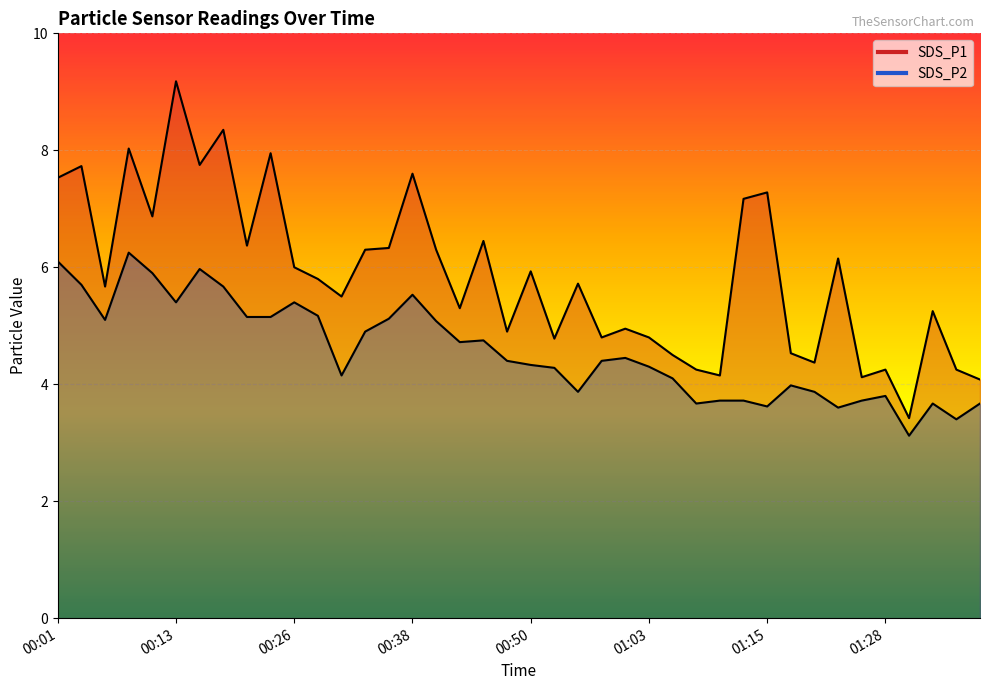

List the series in order of their overall mean, highest first.

SDS_P1, SDS_P2